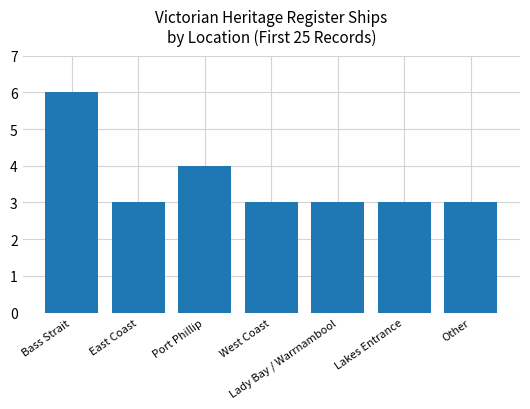

Approximately how many times larger is the value at West Coast compared to Other?

1.0